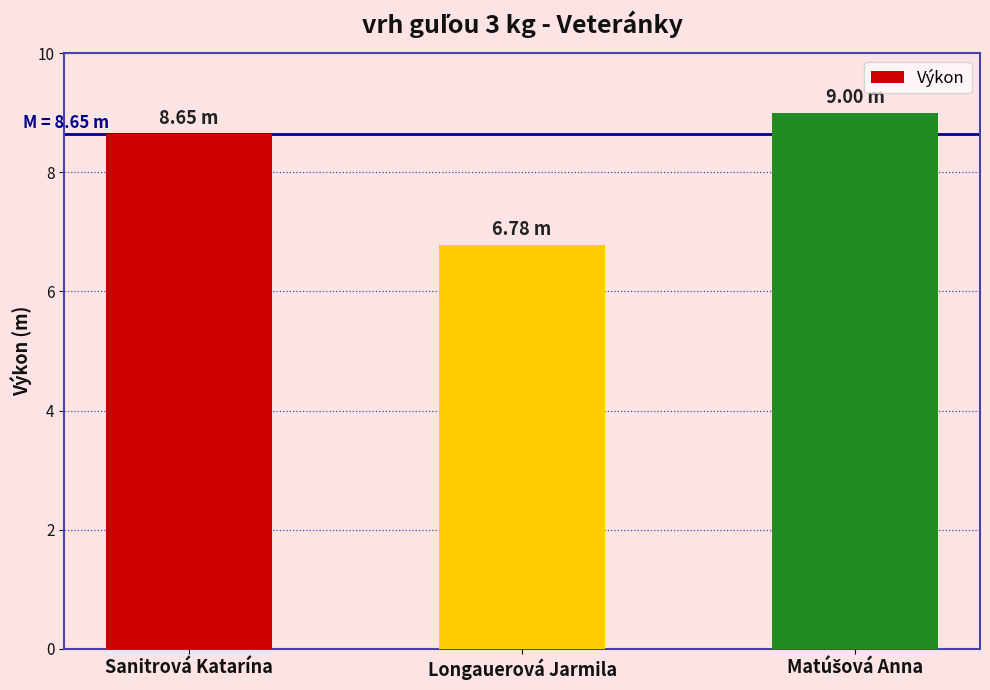

What is the label of the 3rd bar from the right?

Sanitrová Katarína